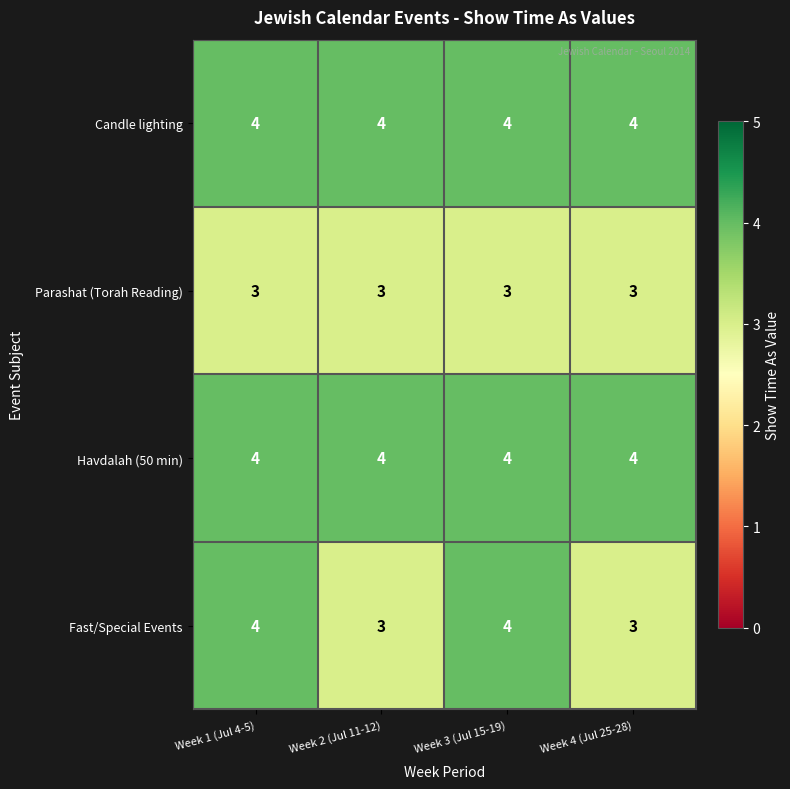

The Havdalah (50 min) series shows 1 at Week 3 (Jul 15-19). True or false?

False